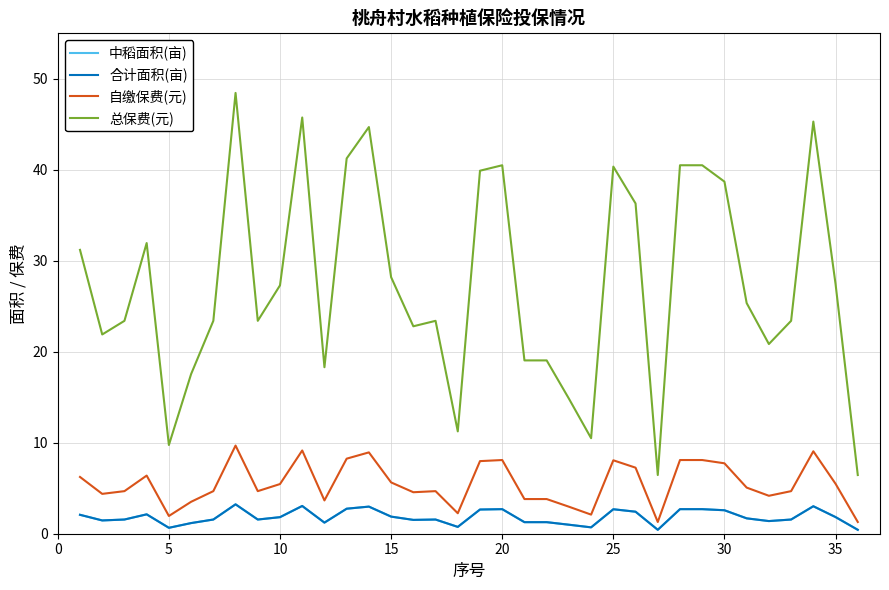

Does the chart display data point markers on the line(s)?

No